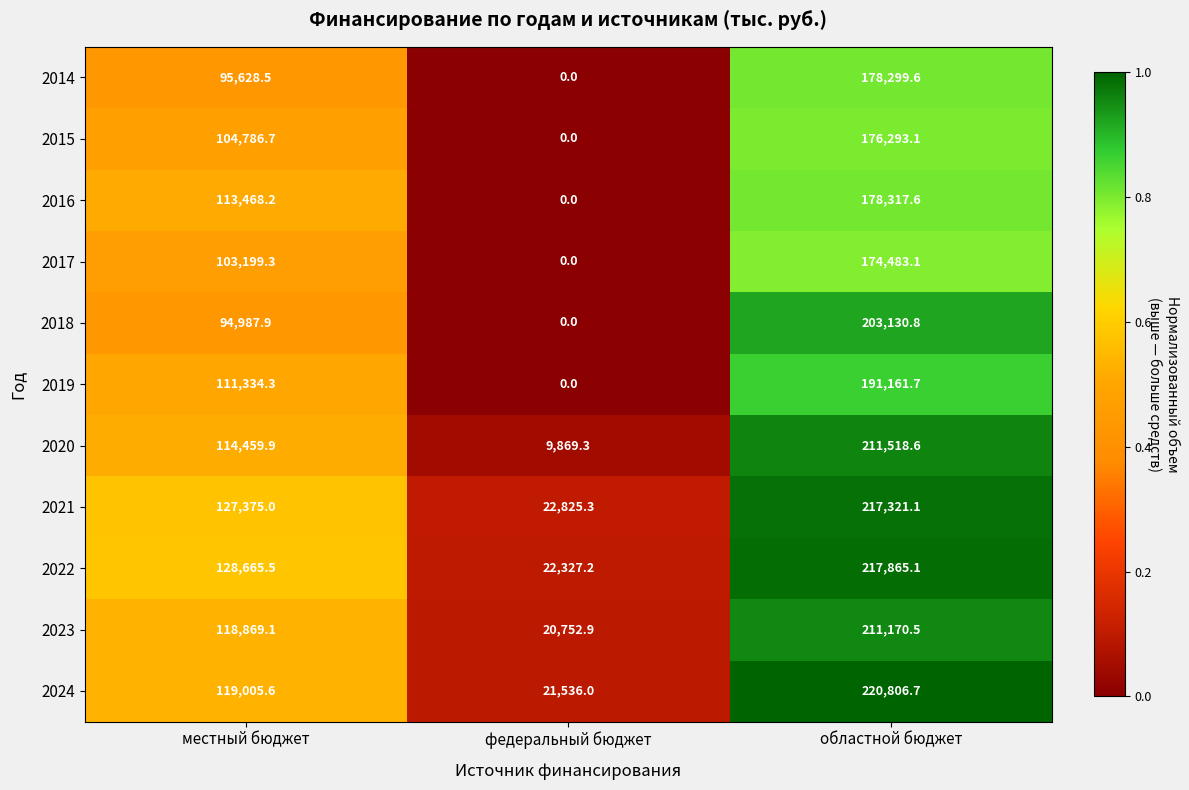

At which label is 2017 closest to 87241?

местный бюджет